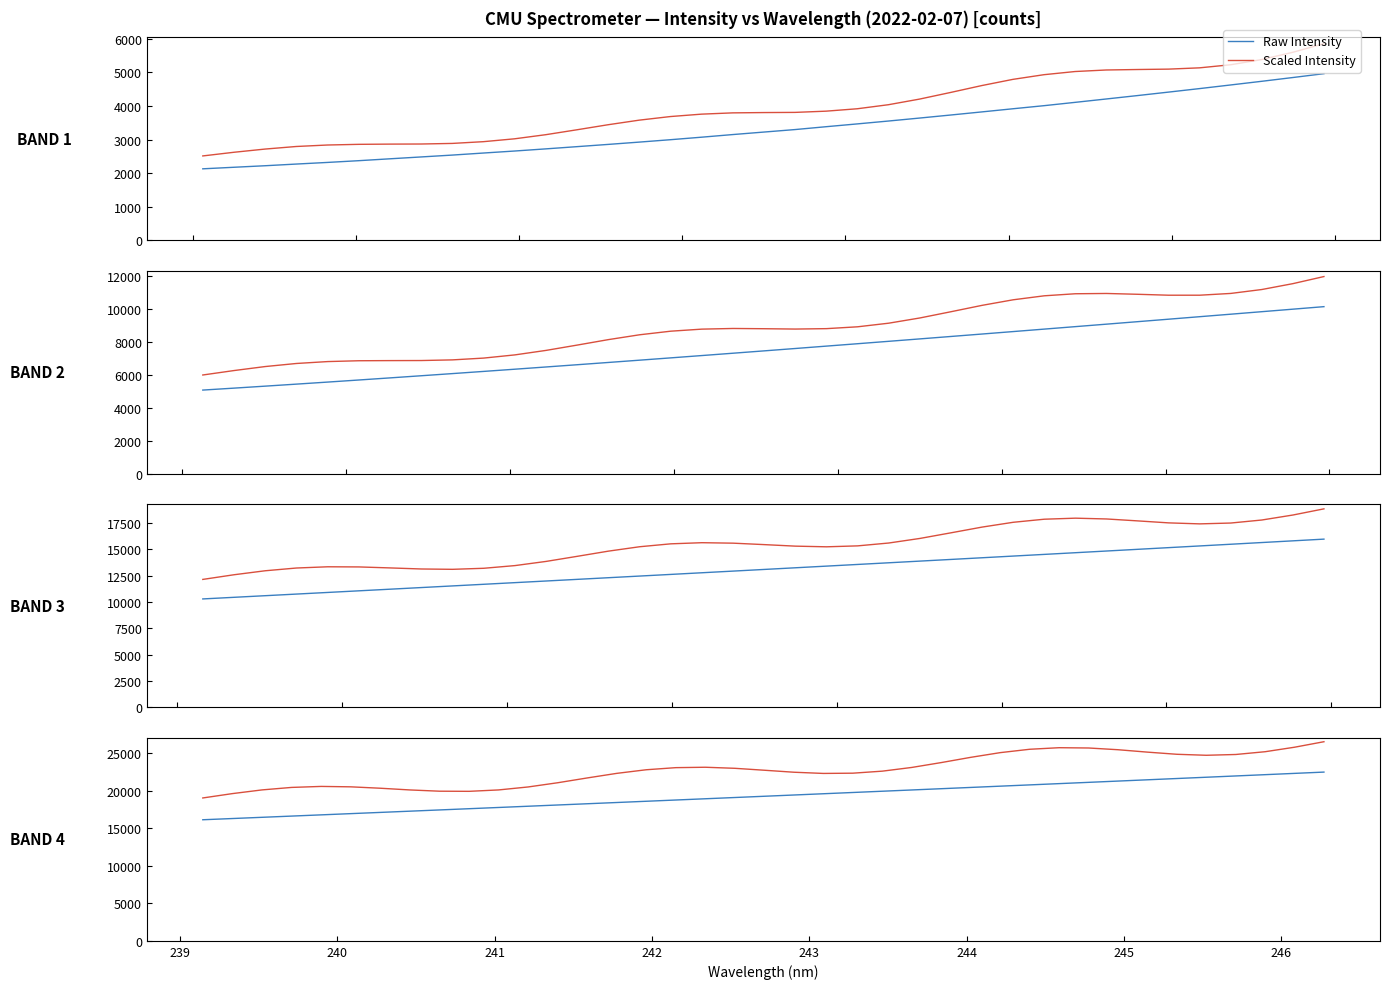

The value of Scaled Intensity at 28 is 12016.0. True or false?

False